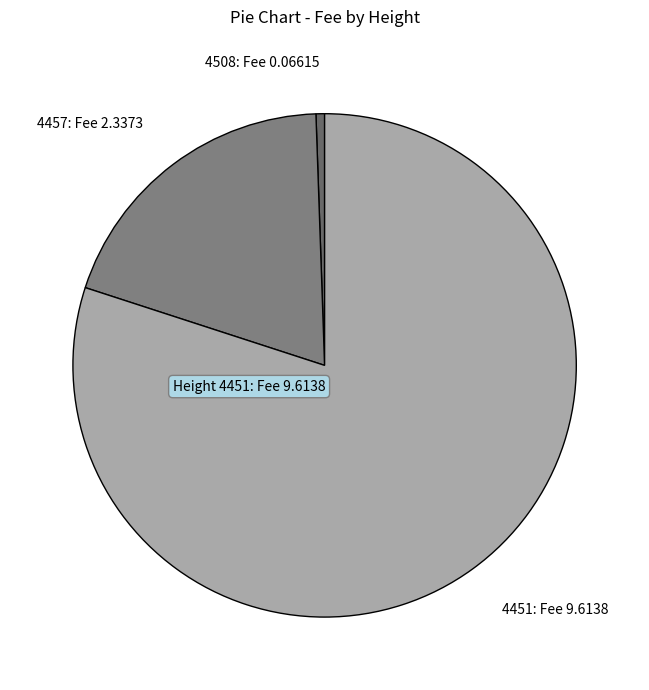

Combined, do Height 4451: Fee 9.6138 and 4457: Fee 2.3373 account for over 50%?

Yes